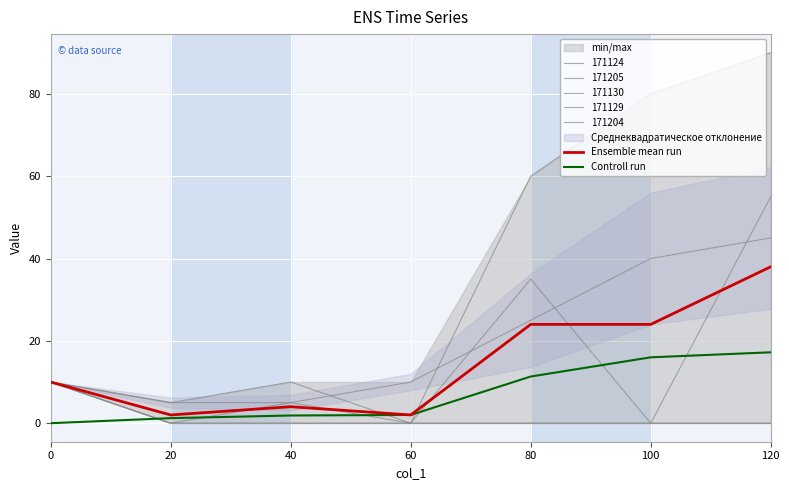

Is this an area chart (filled region under the line)?

No